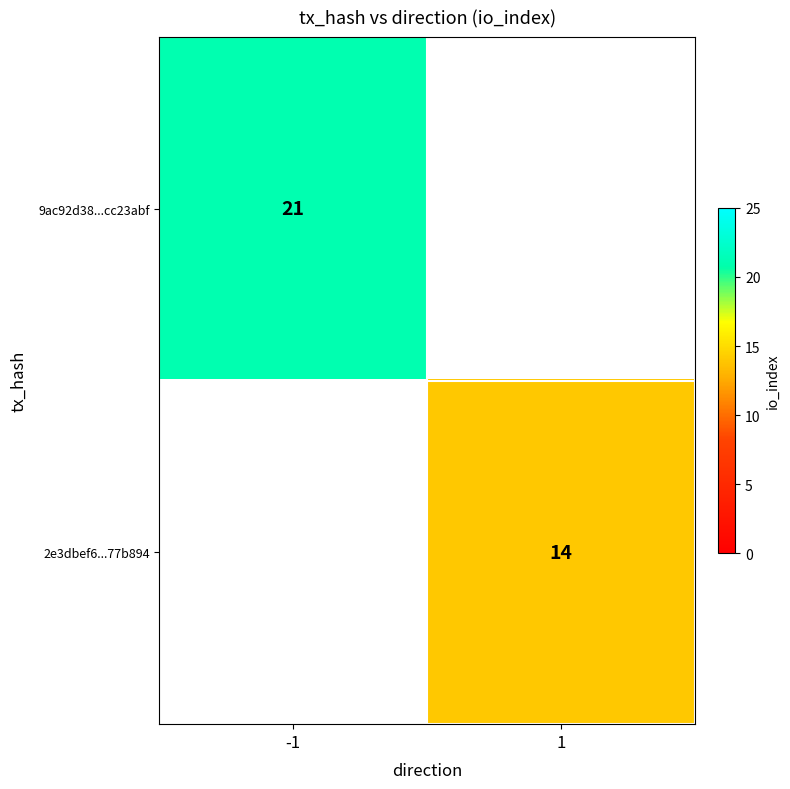

Between 1 and -1, which is larger?

-1